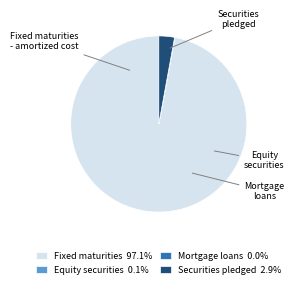

Is there any slice that represents more than half of the pie?

Yes